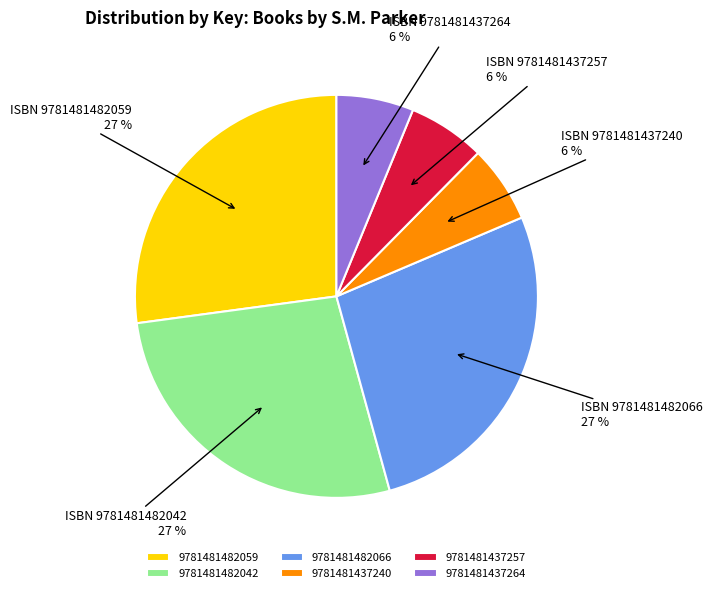

Between 9781481437264 and 9781481482059, which is larger?

9781481482059